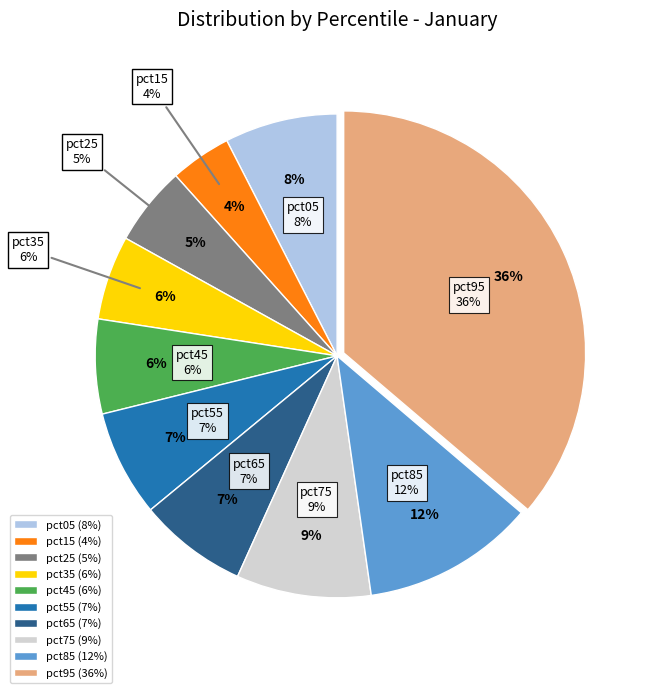

To the nearest percent, what is the combined percentage of pct05 and pct45?

14%